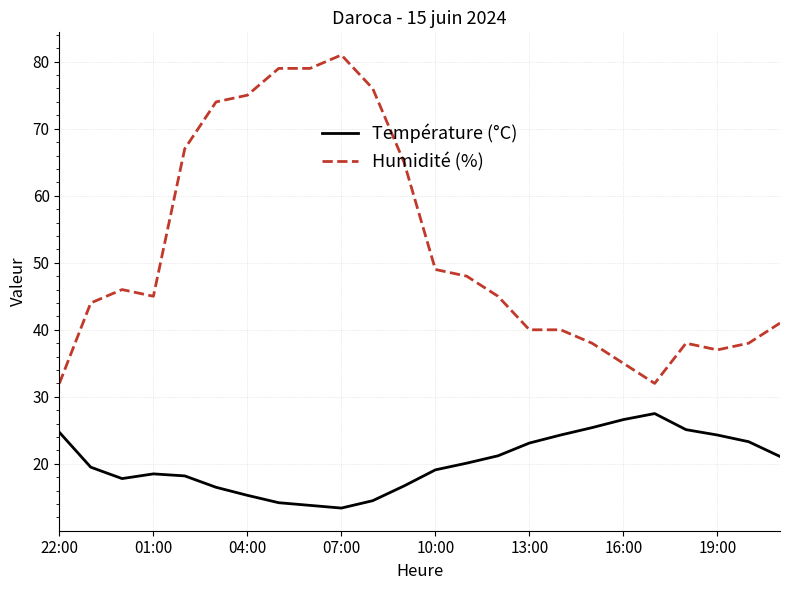

Which series has the largest total across all categories?

Humidité (%)